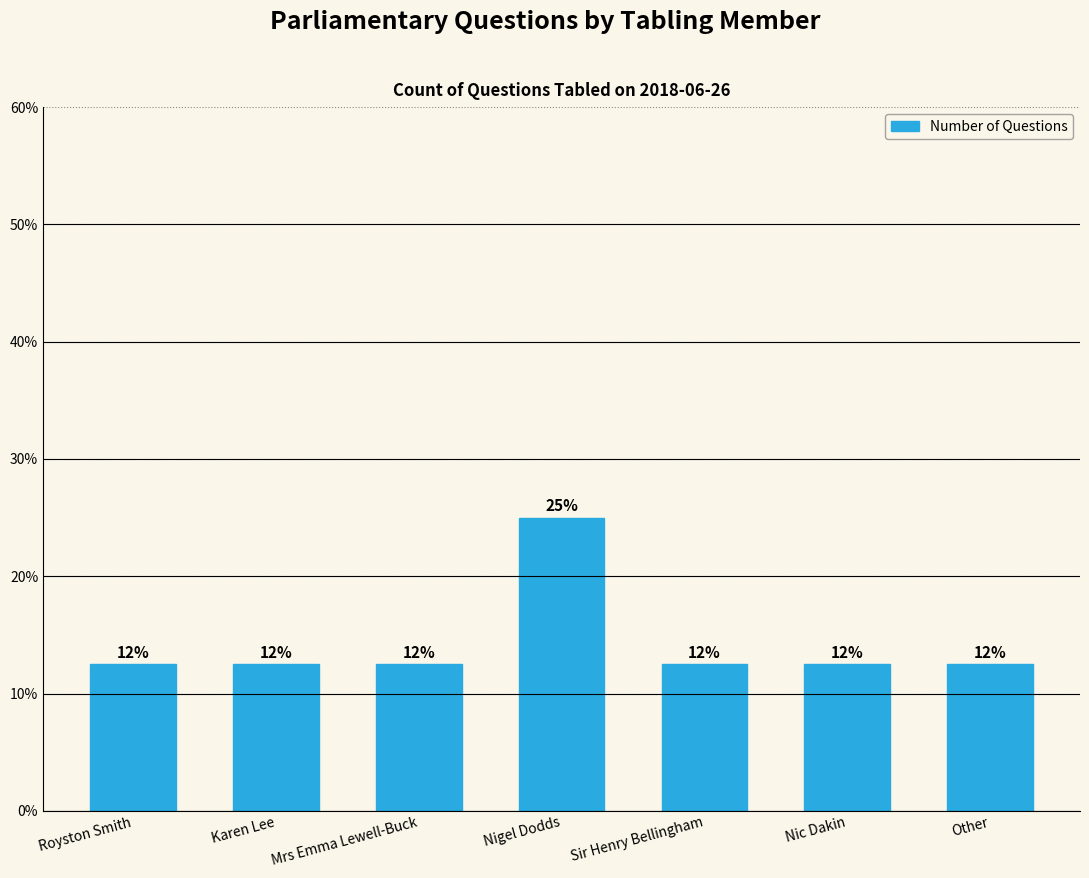

The chart shows a value of 12.5 at Other. True or false?

True